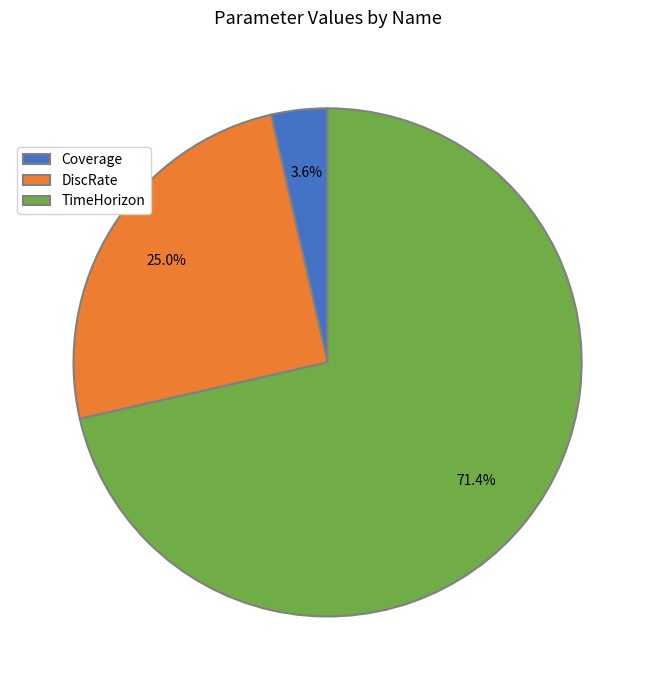

Which slice is the smallest?

Coverage